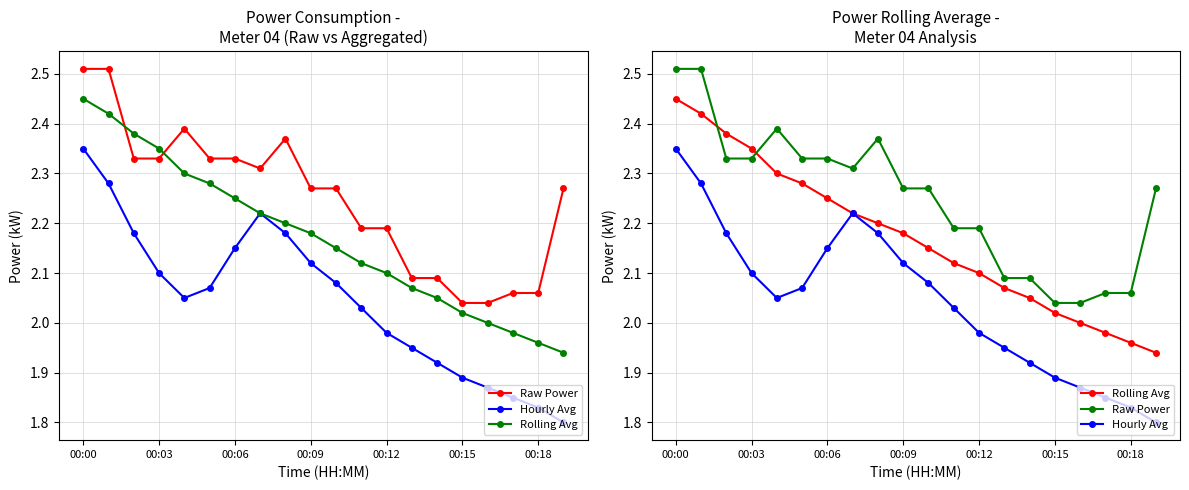

Is it true that Hourly Avg equals 3.0 at 00:12?

False